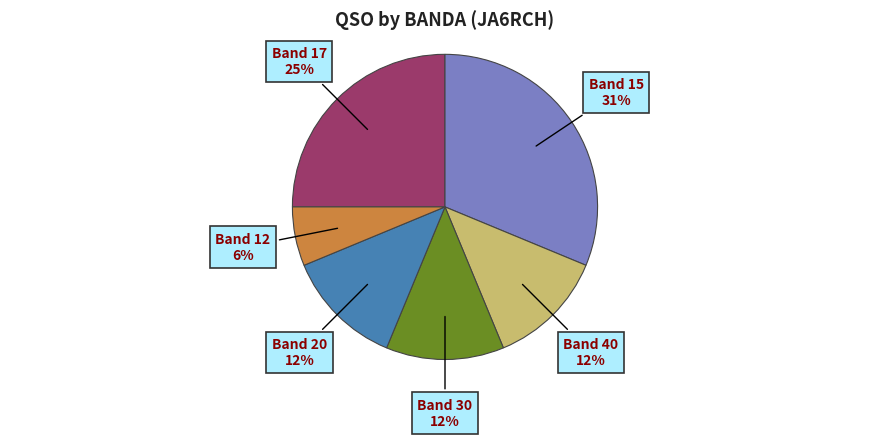

Is there a majority slice in this chart?

No